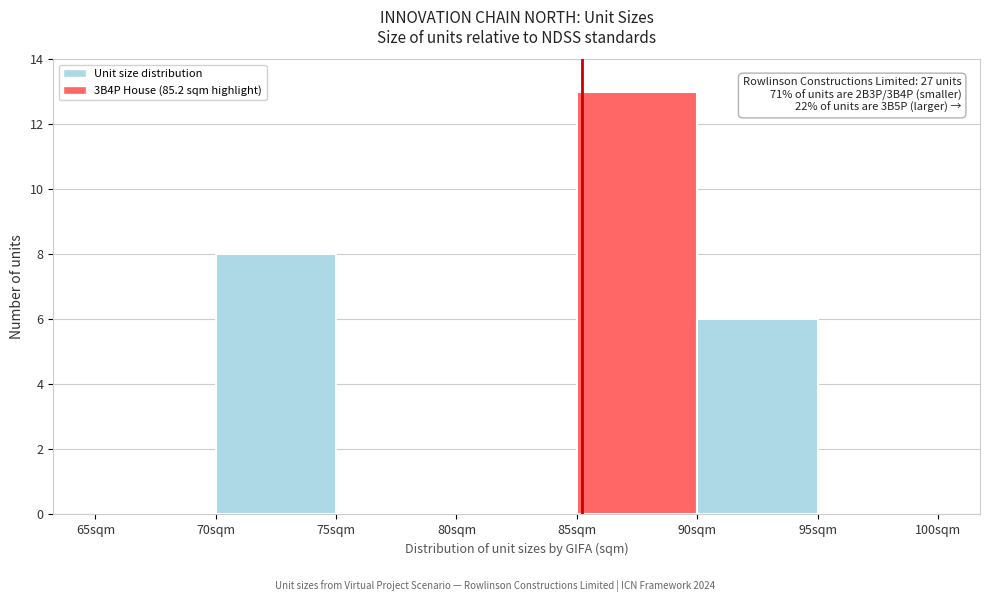

Over which range of the x-axis is the bar tallest?

85 to 90